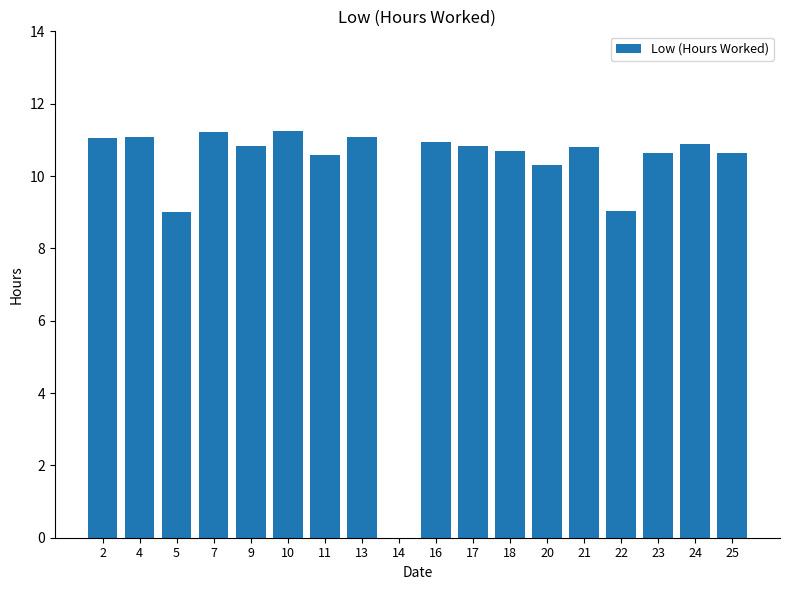

What is the change in value from 14 to 24?

+10.9